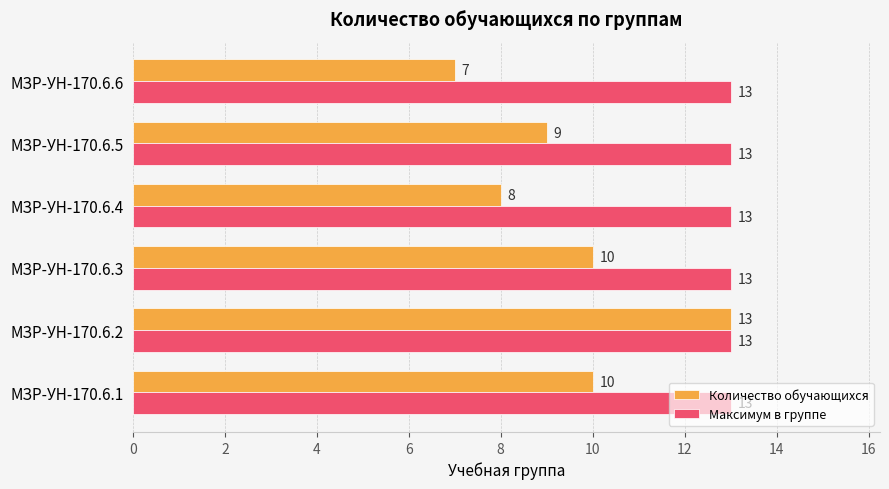

At МЗР-УН-170.6.1, list the series in order from largest to smallest.

Максимум в группе, Количество обучающихся